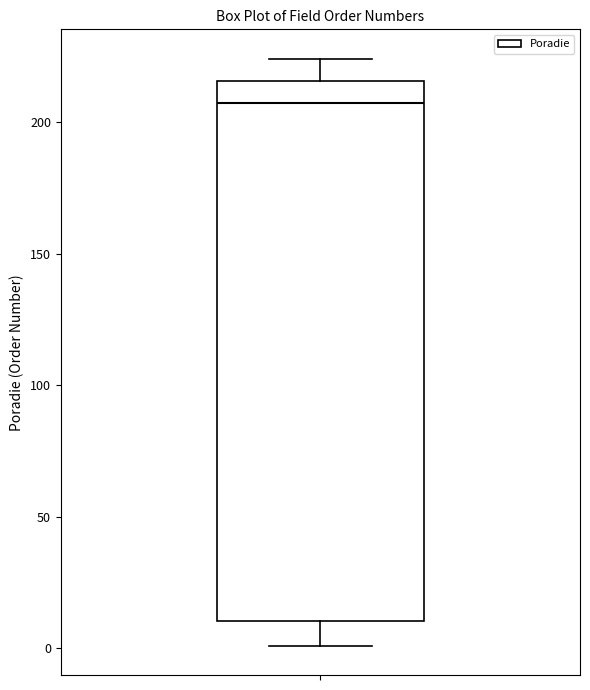

Transcribe this box plot: give where the median line is, the range the box spans, and where the two whiskers end, as read against the y-axis. The values are not printed on the chart, so give them approximately, as read against the axis.

median 205, box 10 to 215, whiskers 0 to 225